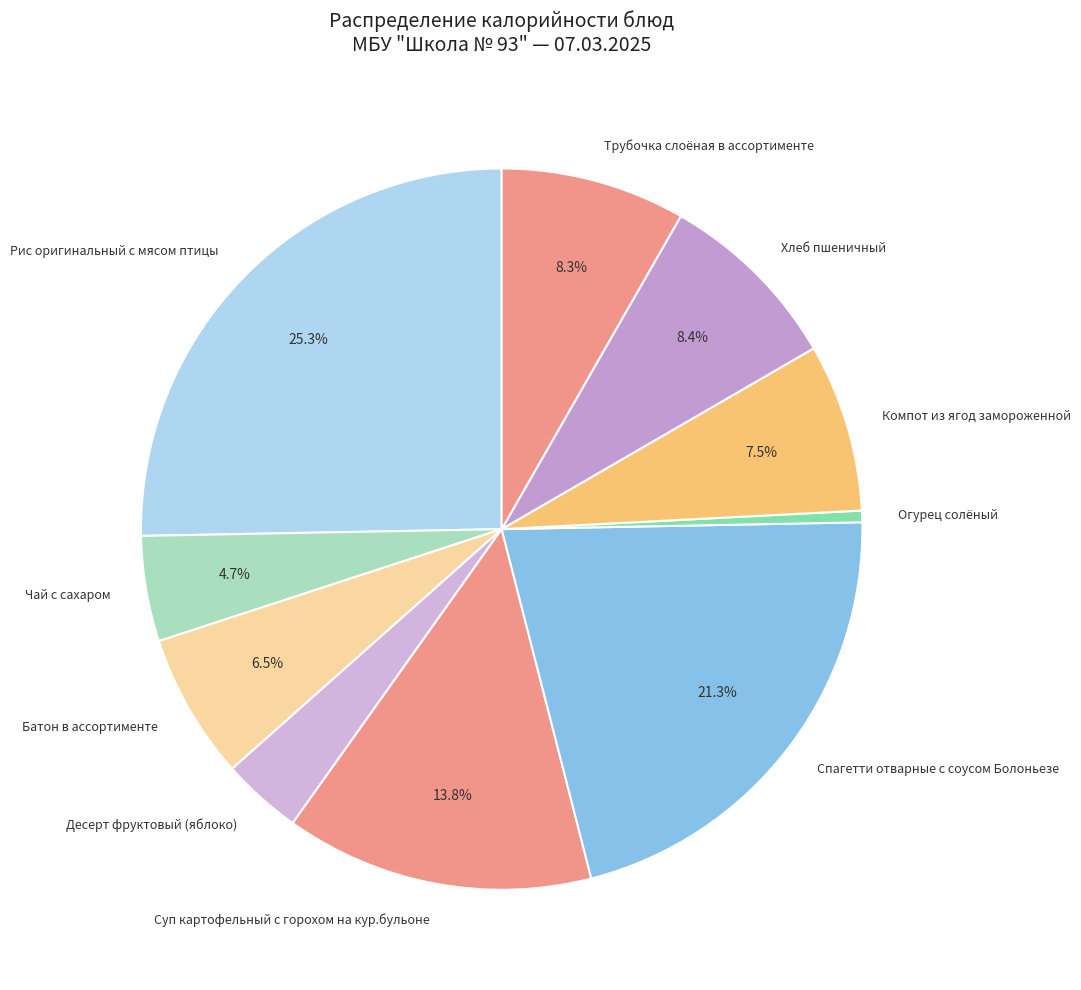

To the nearest percent, what portion does Огурец солёный represent?

1%